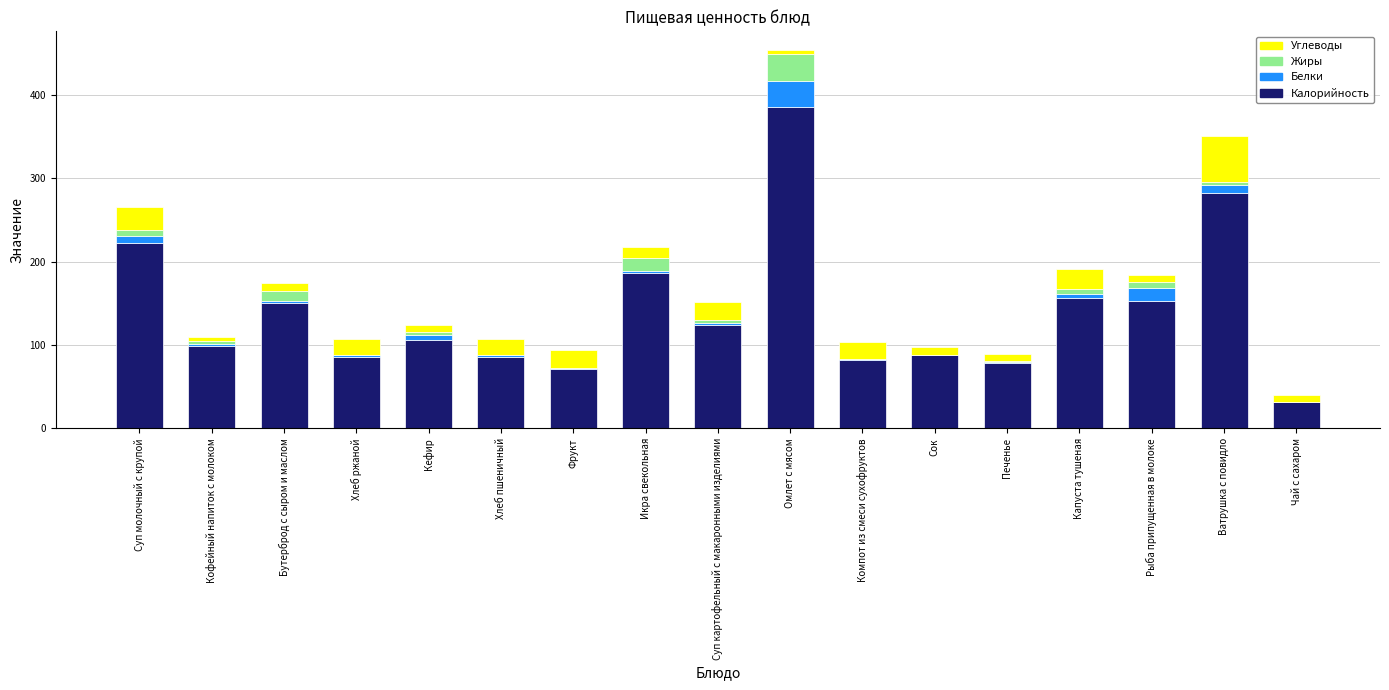

True or false: Калорийность has a value of 124.0 at Суп картофельный с макаронными изделиями.

True